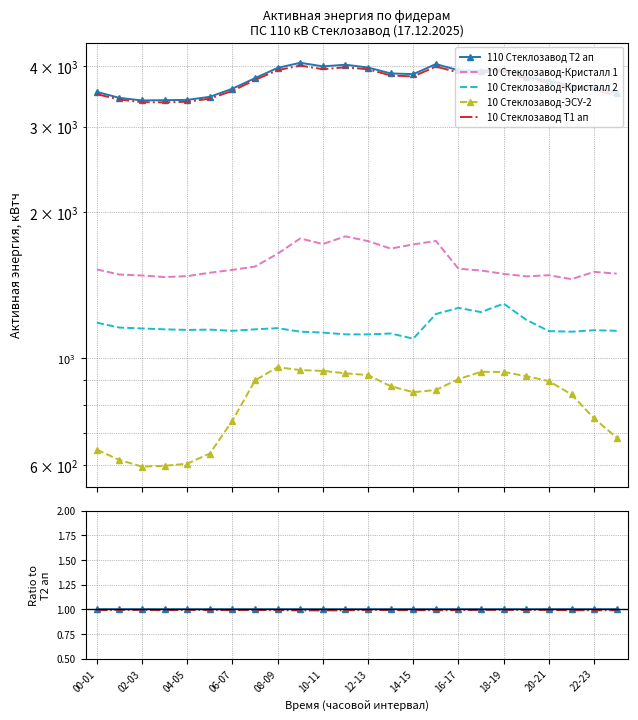

Between 08-09 and 14-15, which is larger?

08-09